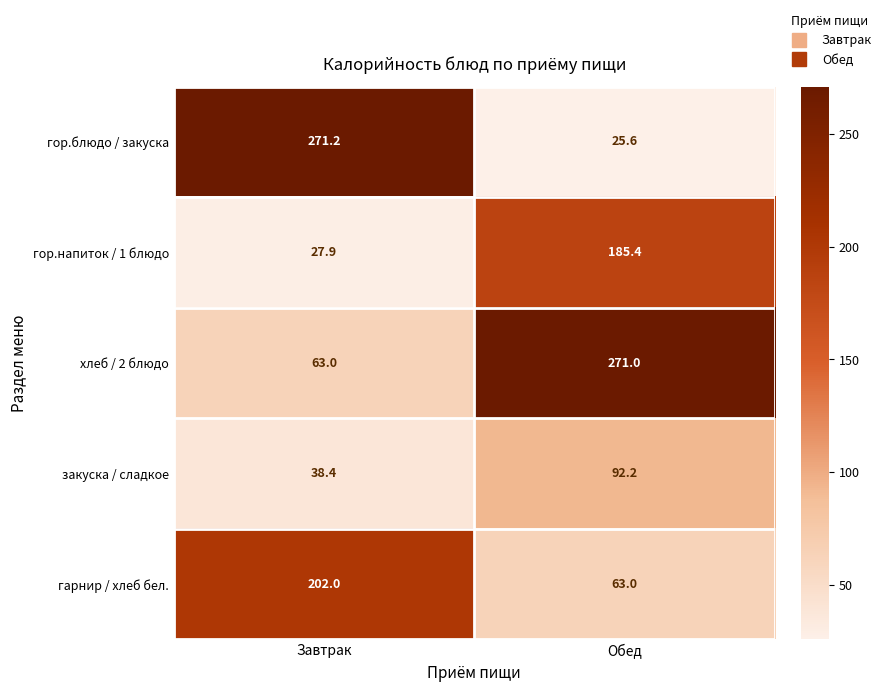

Read the гор.блюдо / закуска value at Обед.

25.6